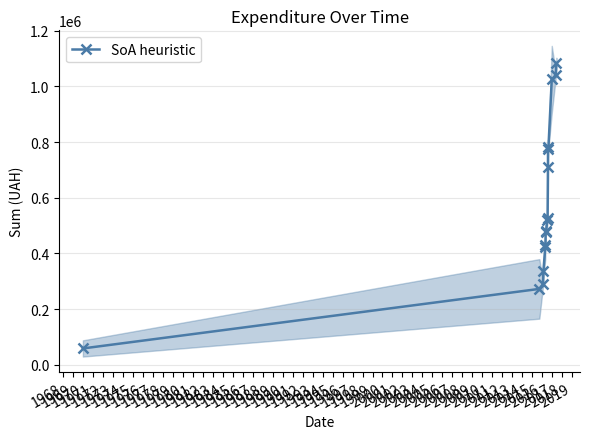

What is the sum of all values?

9230536.3